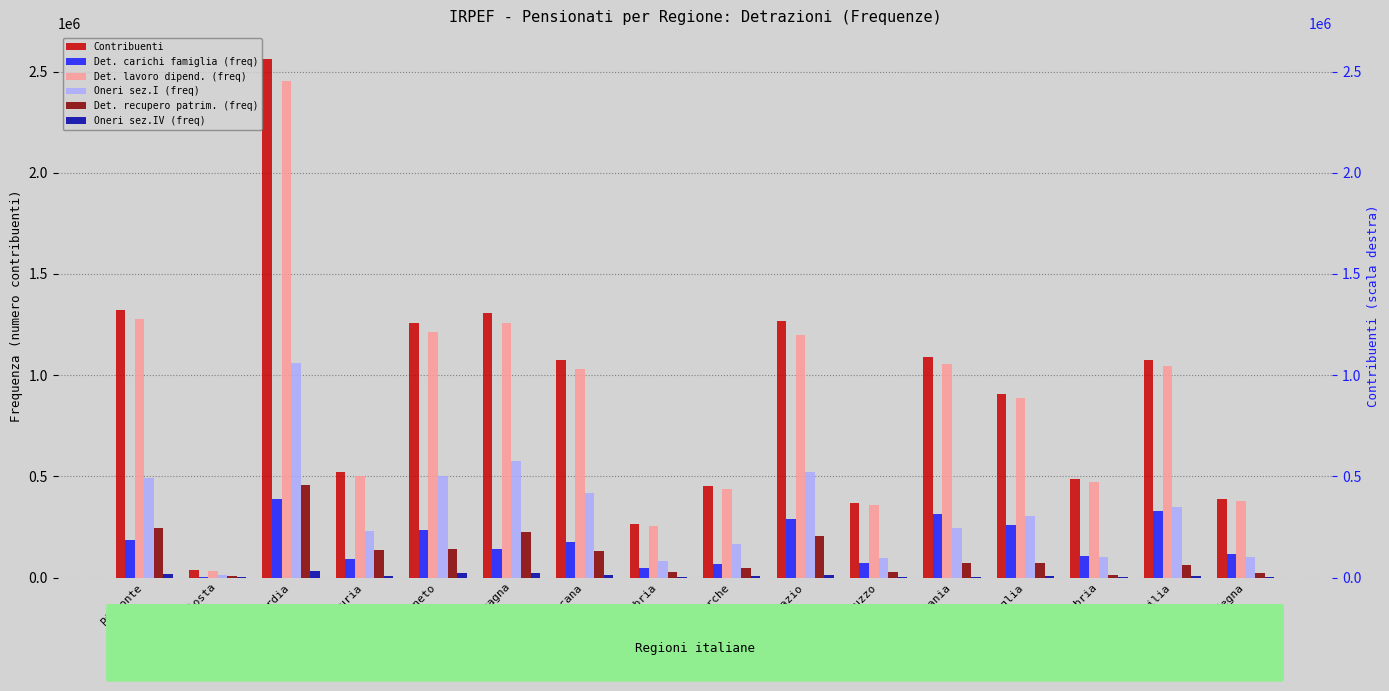

Rank the categories by Det. recupero patrim. (freq) value from lowest to highest.

Valle d'Aosta, Calabria, Sardegna, Umbria, Abruzzo, Marche, Sicilia, Campania, Puglia, Toscana, Liguria, Veneto, Lazio, Emilia Romagna, Piemonte, Lombardia